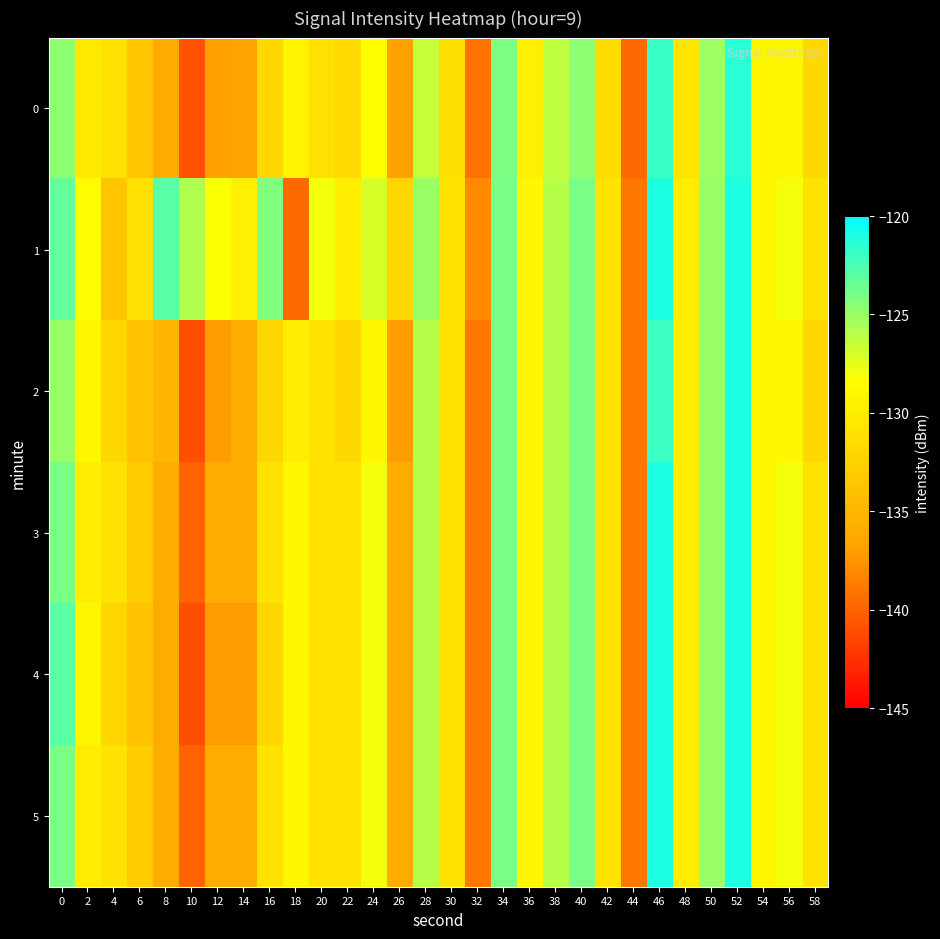

What is the total value across all series at 26?

-813.8